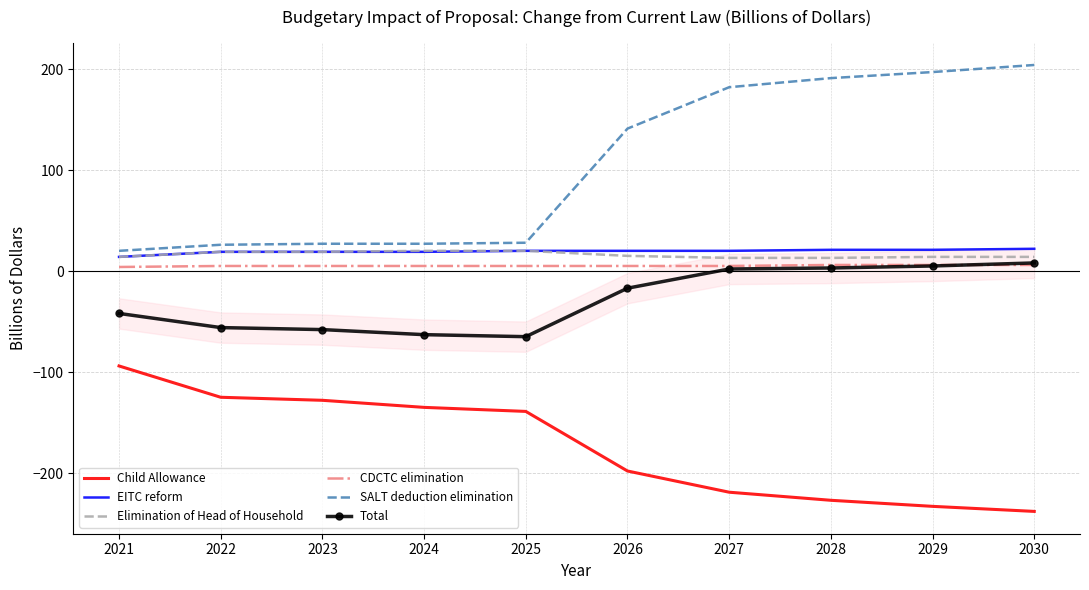

The Elimination of Head of Household series shows 14 at 2030. True or false?

True